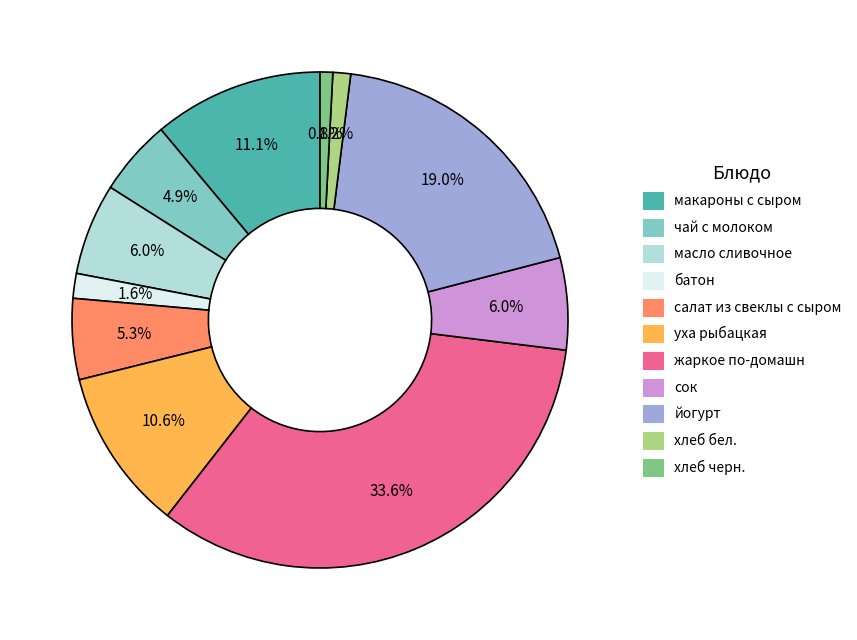

Between салат из свеклы с сыром and сок, which is larger?

сок